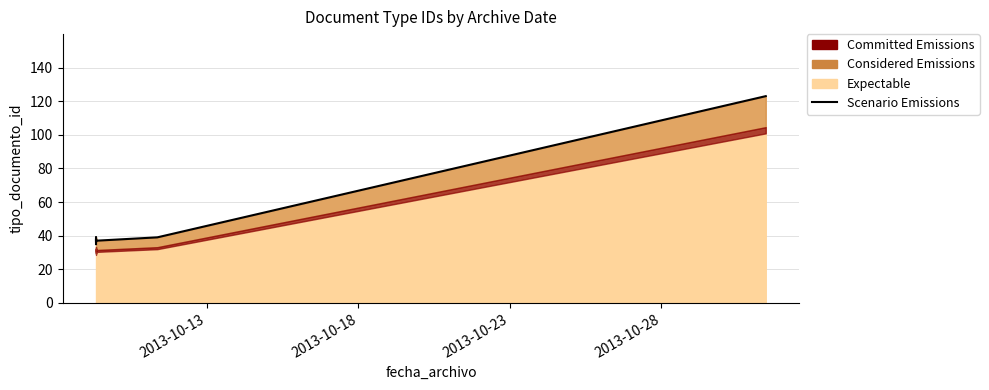

What position from the left is 2013-10-13?

1